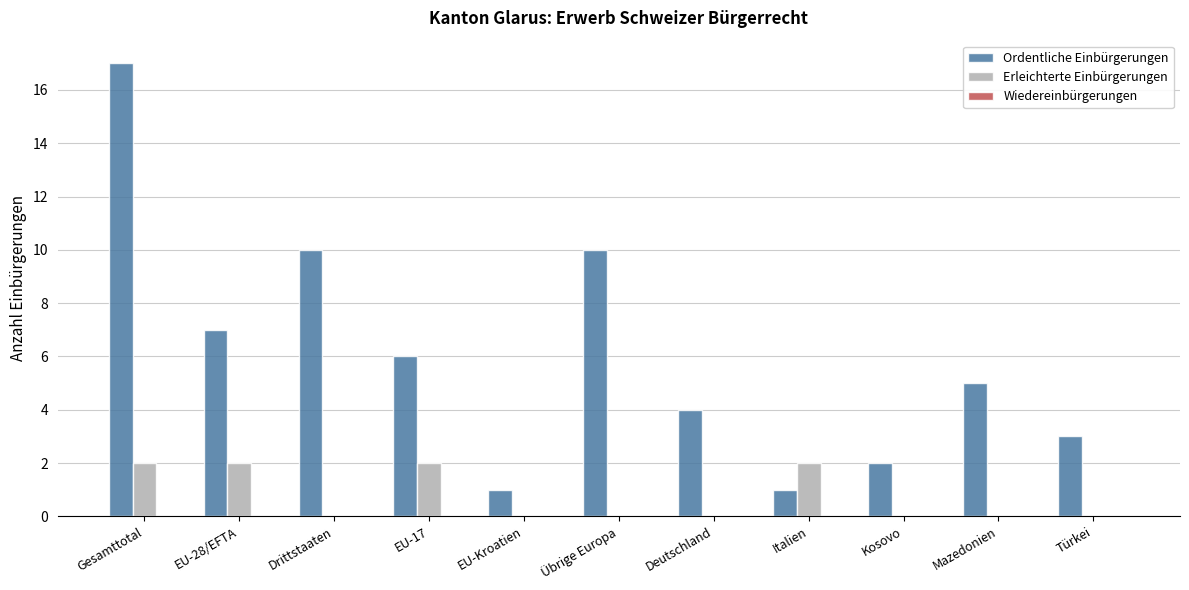

Which series has the widest spread of values?

Ordentliche Einbürgerungen